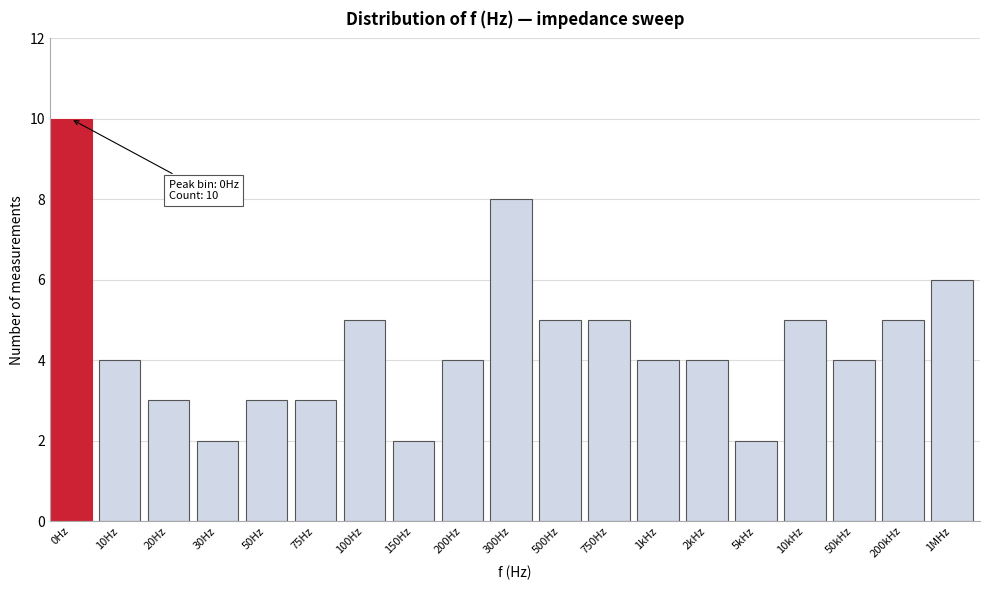

Reading left to right, list all the values displayed in this chart.

0Hz=10	10Hz=4	20Hz=3	30Hz=2	50Hz=3	75Hz=3	100Hz=5	150Hz=2	200Hz=4	300Hz=8	500Hz=5	750Hz=5	1kHz=4	2kHz=4	5kHz=2	10kHz=5	50kHz=4	200kHz=5	1MHz=6